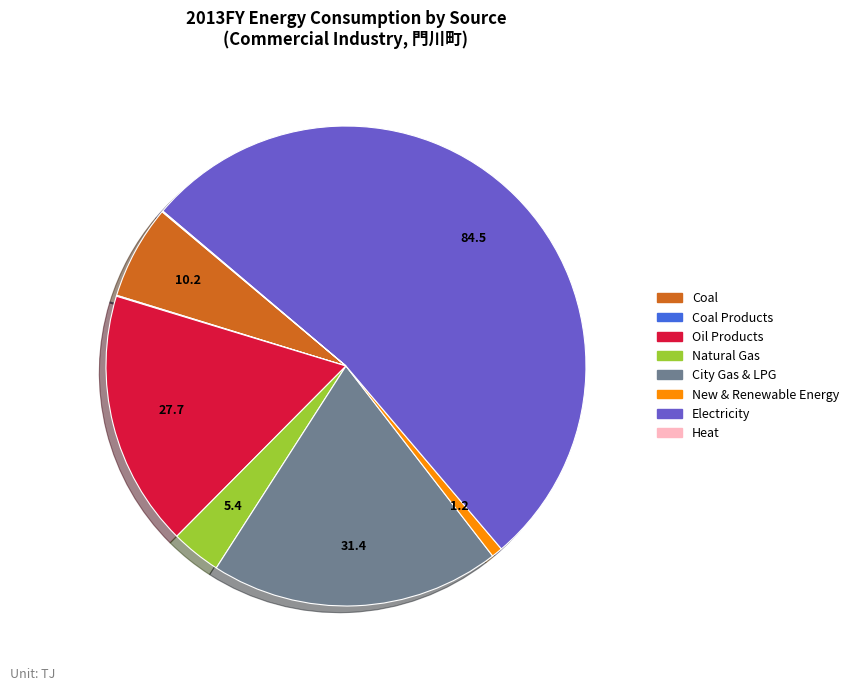

Does any single category account for the majority?

Yes